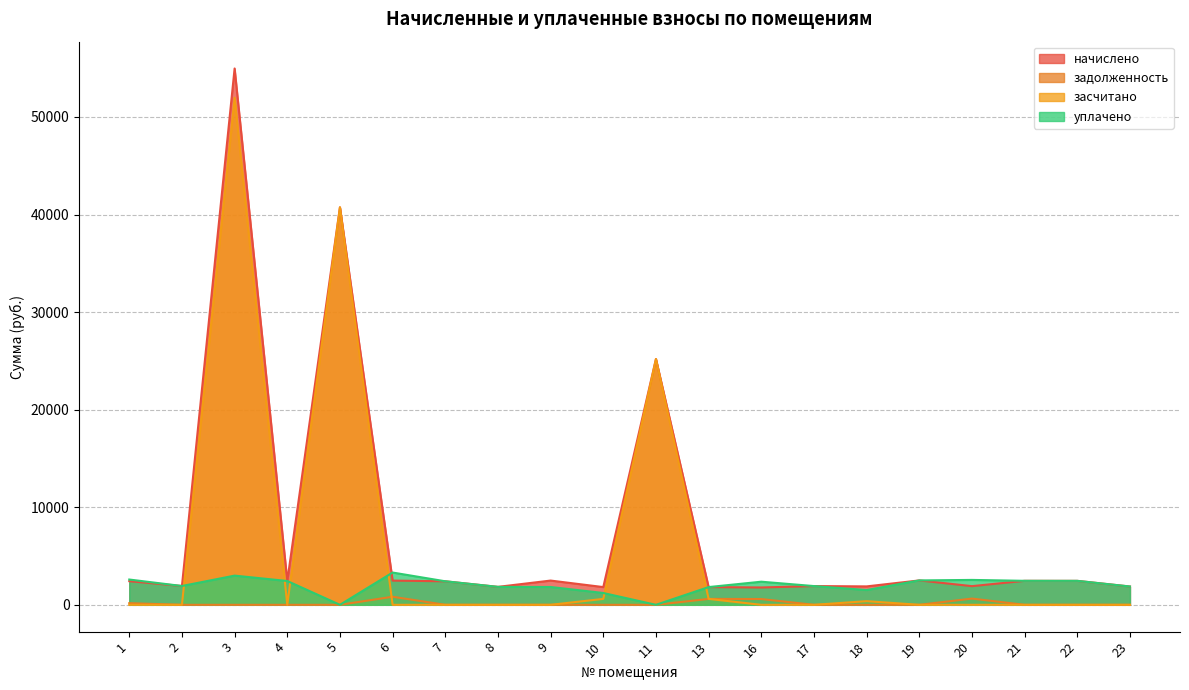

List the series in order of their overall mean, lowest first.

задолженность, уплачено, засчитано, начислено